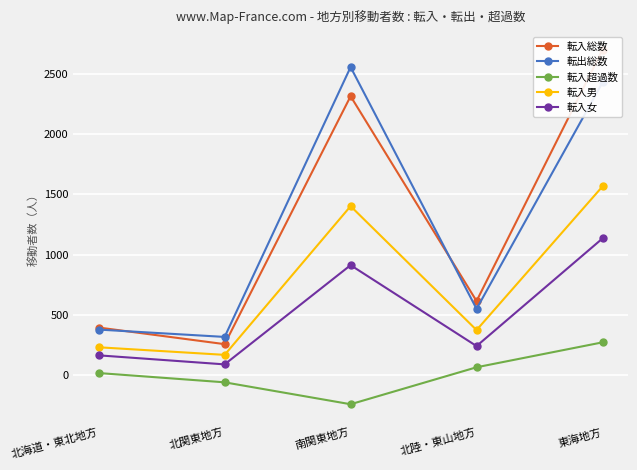

What is the label of the 2nd point from the right?

北陸・東山地方